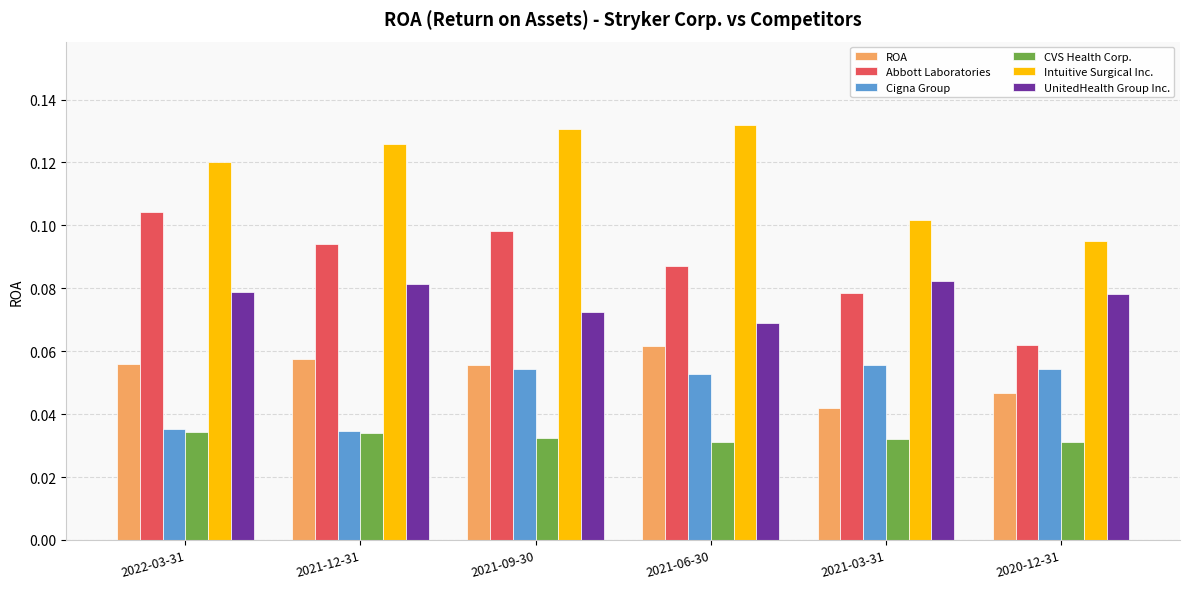

At which label does Intuitive Surgical Inc. reach its minimum?

2020-12-31